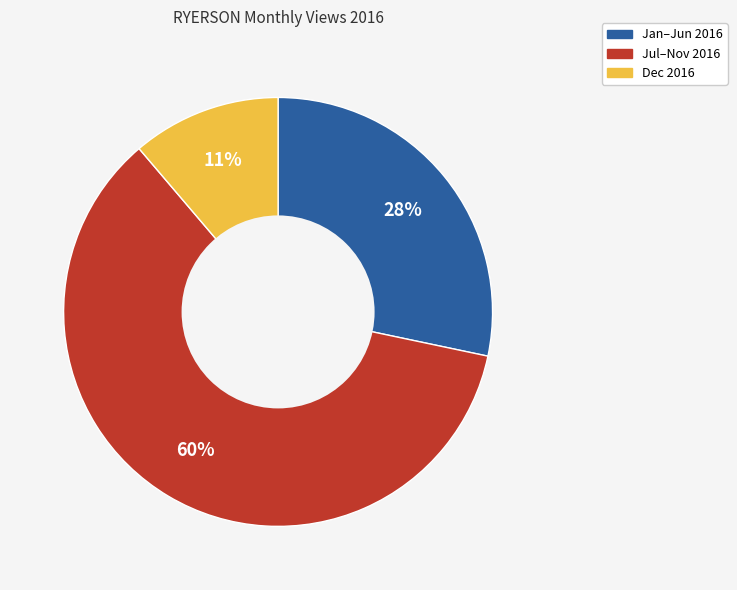

Does any single category account for the majority?

Yes